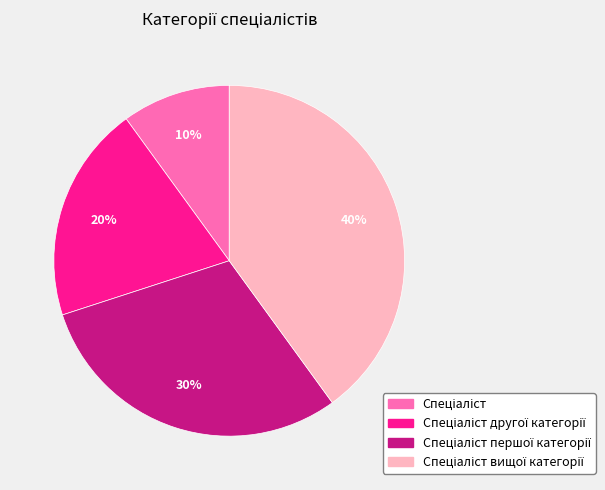

To the nearest percent, what is the average slice percentage?

25%